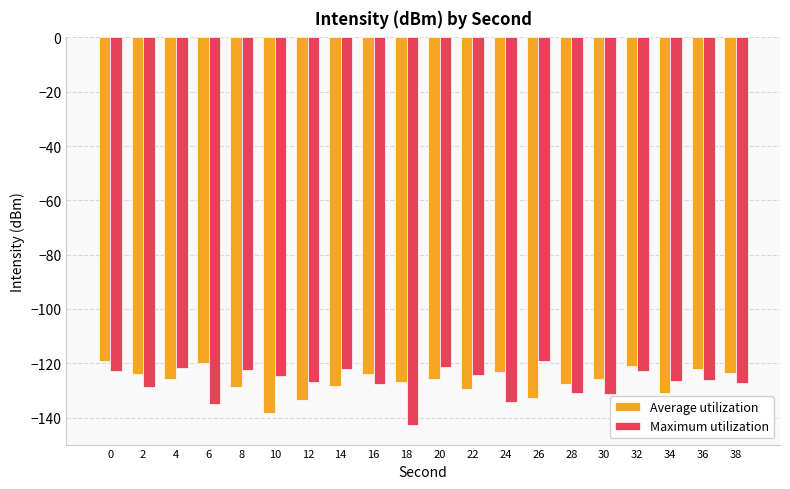

Does the chart contain any negative values?

Yes